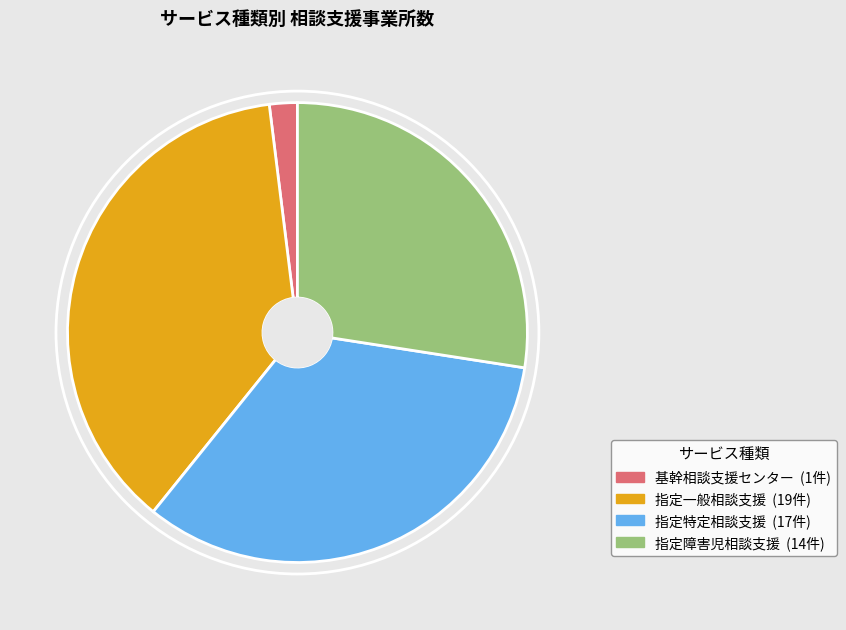

Does any single category account for the majority?

No